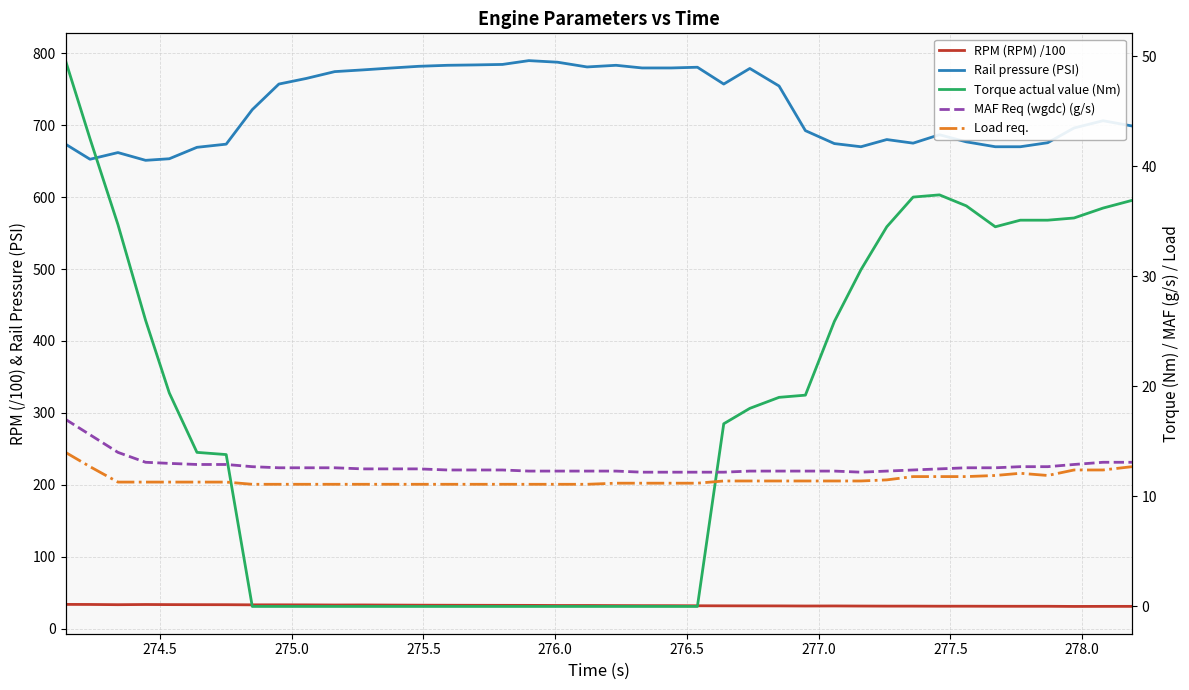

In RPM (RPM) /100, how many points are higher than both neighbors (excluding endpoints)?

5